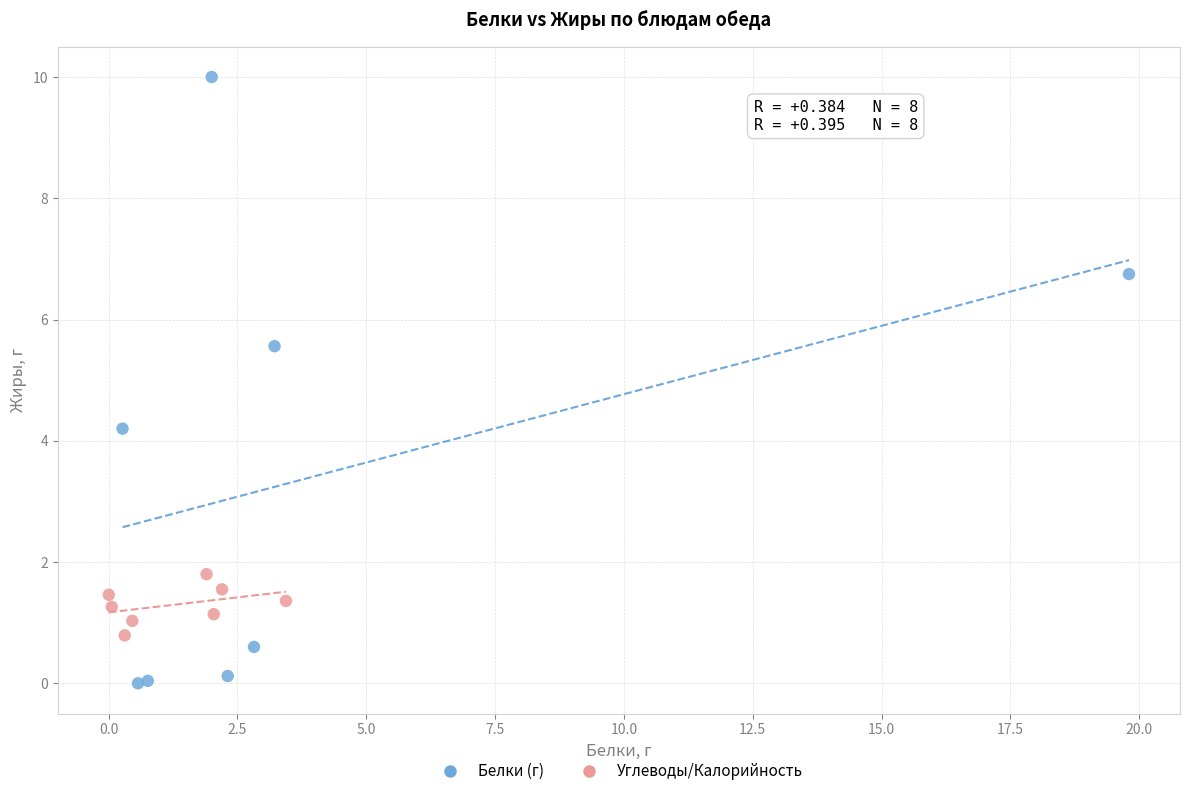

Which series contains the lowest Y value?

Белки (г)